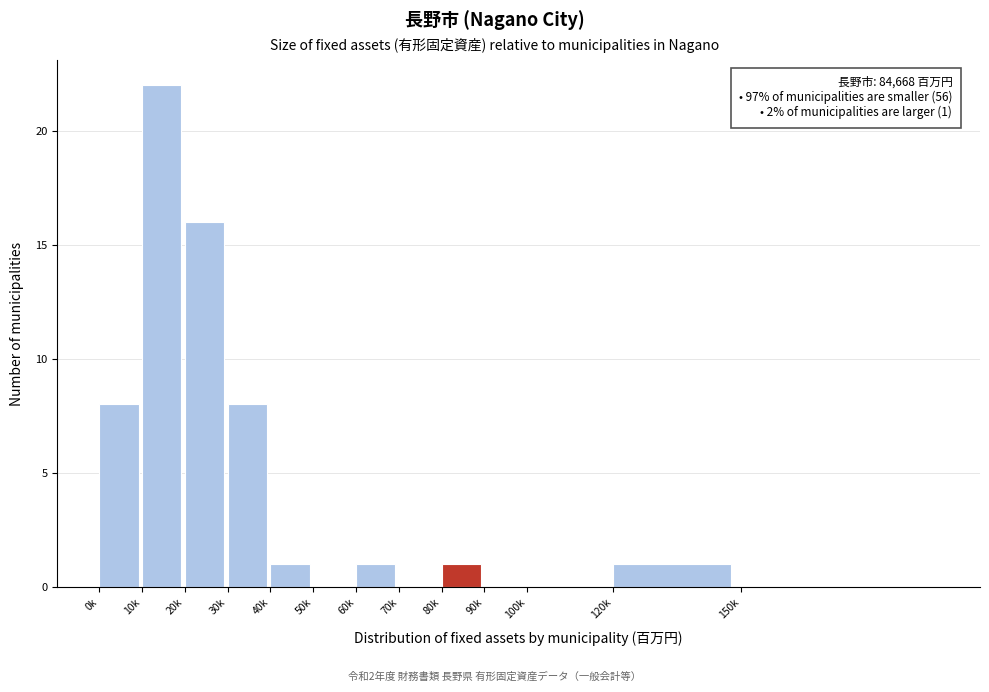

Reading left to right, transcribe all the data shown in this chart.

0k=8	10k=22	20k=16	30k=8	40k=1	50k=0	60k=1	70k=0	80k=1	90k=0	100k=0	120k=1	150k=0